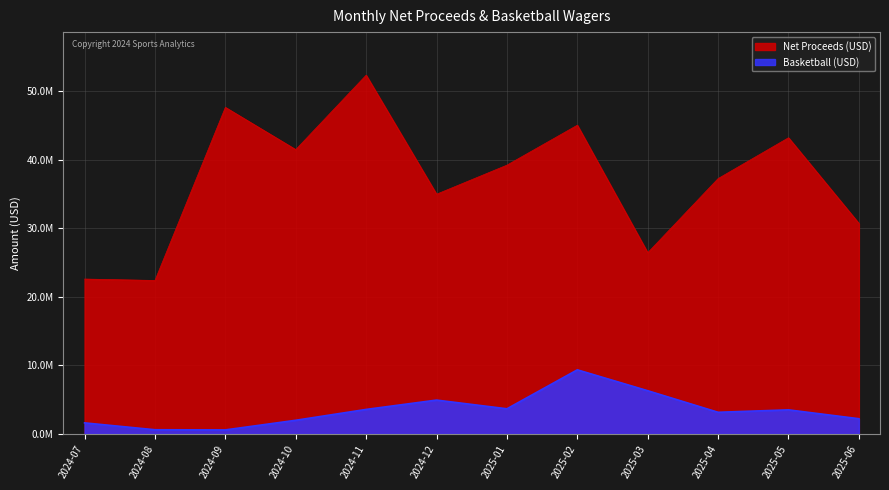

Which has a higher value, 2025-04 or 2025-02?

2025-02